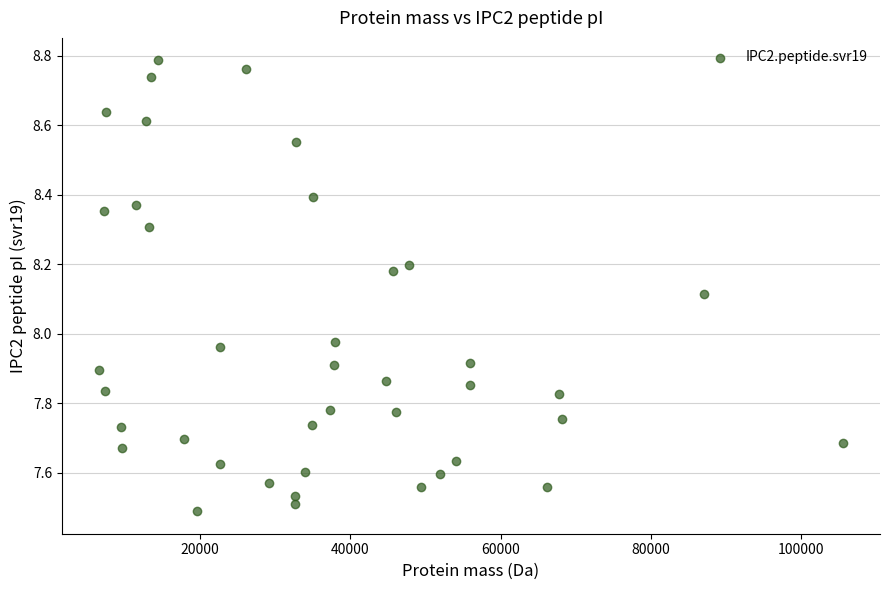

What is the range of X values (max minus min)?

98999.5